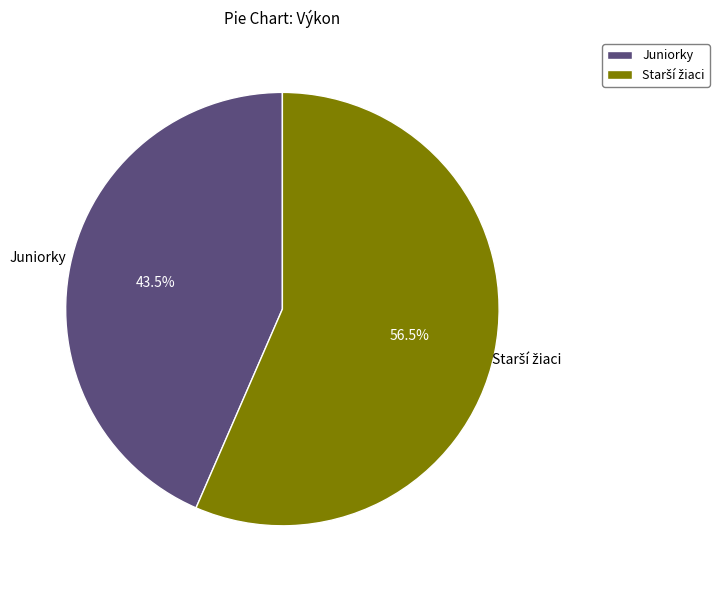

What is the smallest slice in the pie chart?

Juniorky